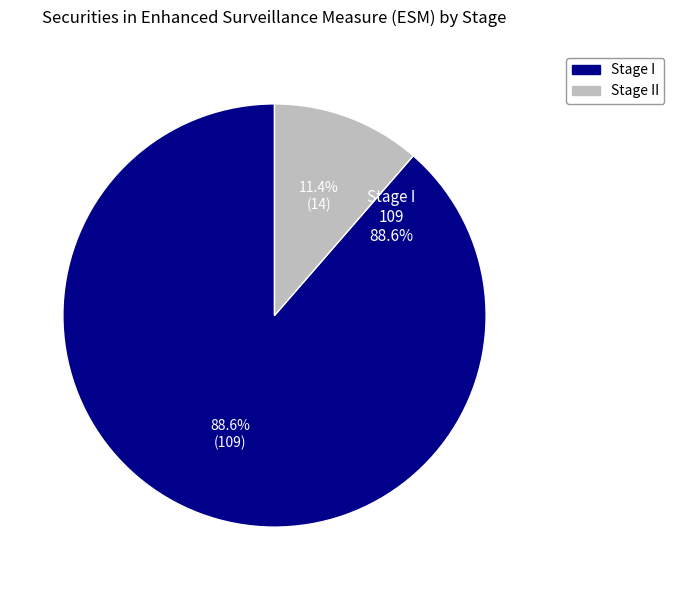

What is the total percentage of Stage I and Stage II?

100.0%